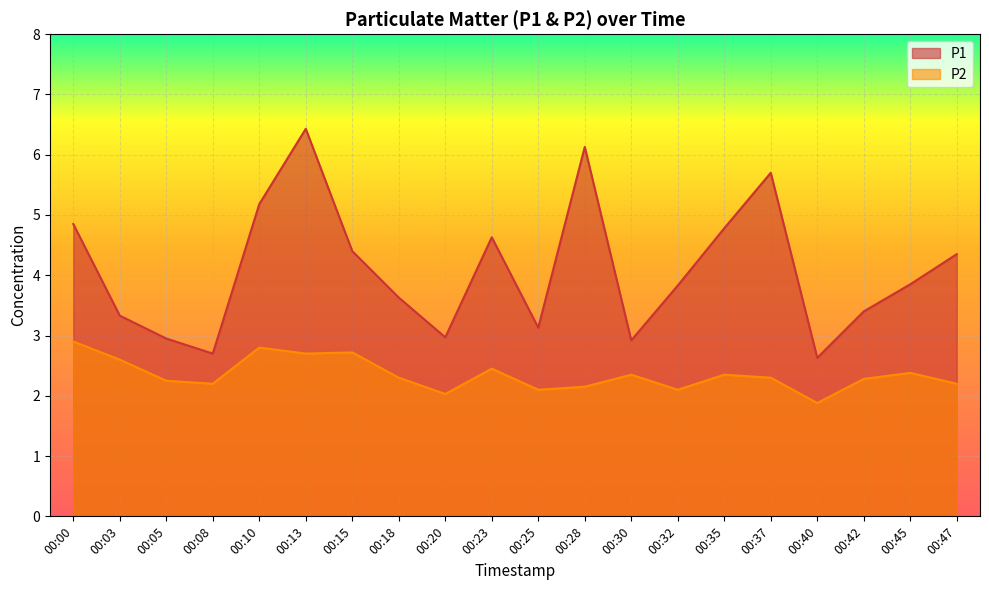

In P1, how many points are lower than both neighbors (excluding endpoints)?

5